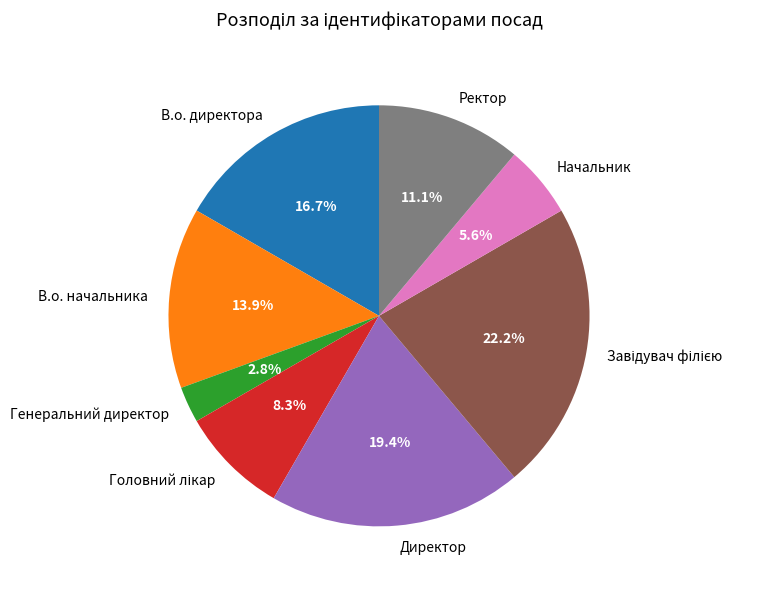

What portion of the pie excludes В.о. начальника?

86.1%